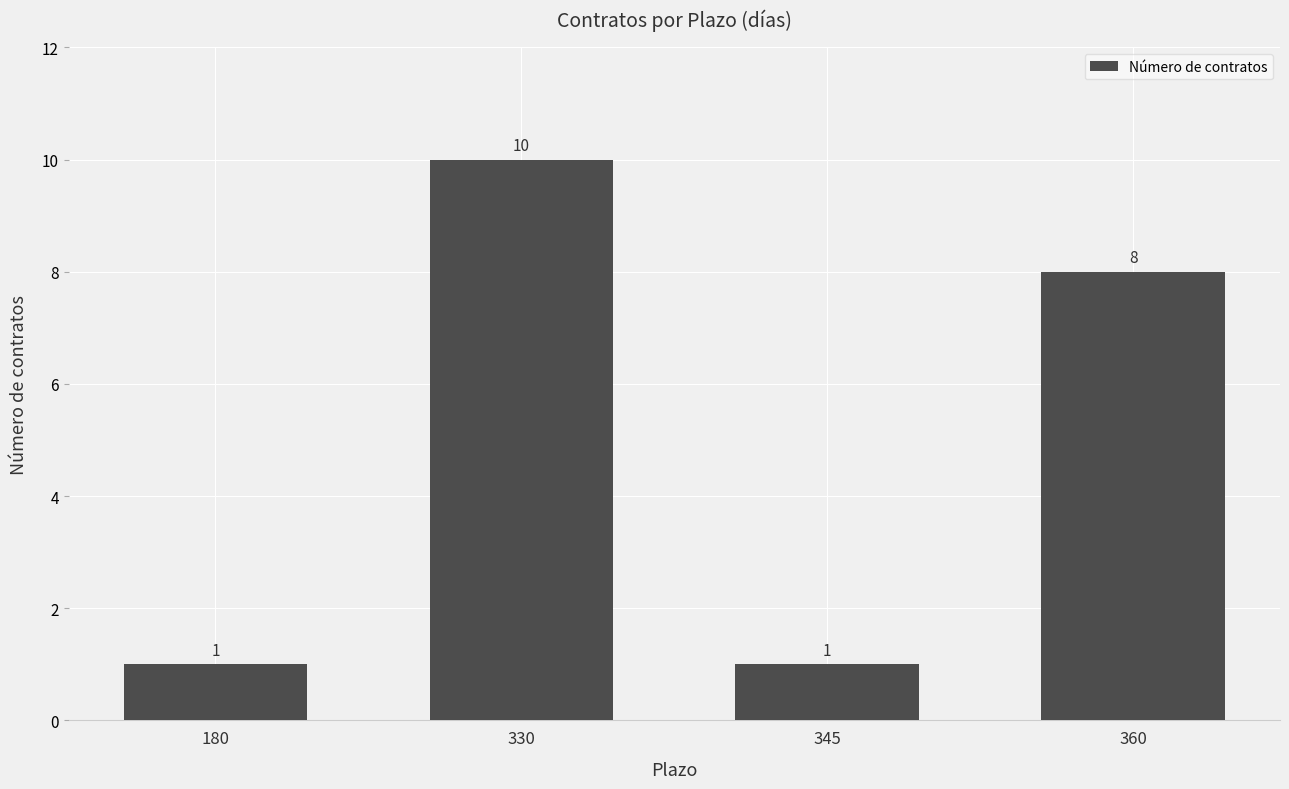

Reading left to right, transcribe all the data shown in this chart.

1	10	1	8